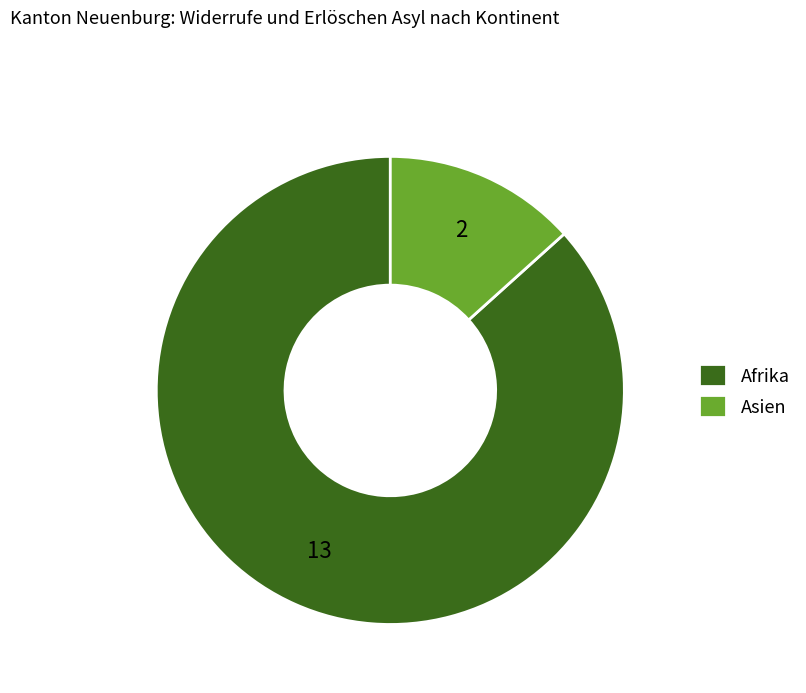

The Afrika slice represents 87% of the pie. True or false?

True